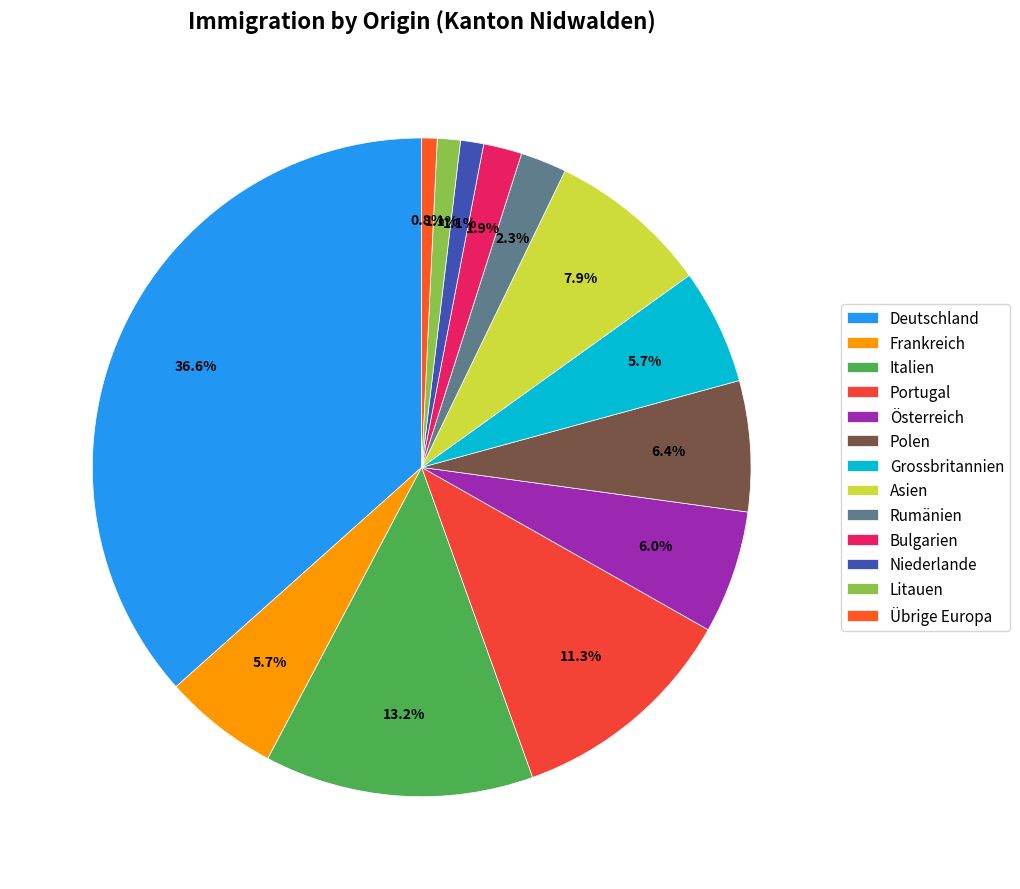

To the nearest percent, what percentage of the pie is Italien?

13%